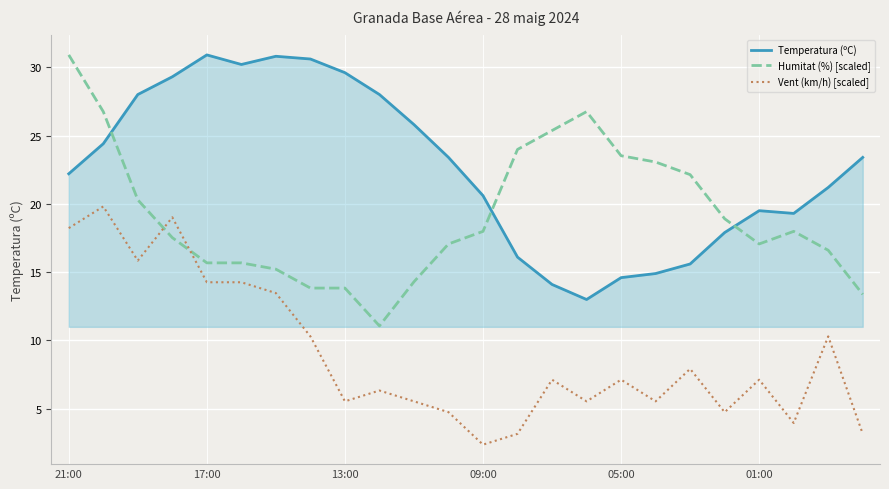

Which series has the largest total across all categories?

Temperatura (ºC)